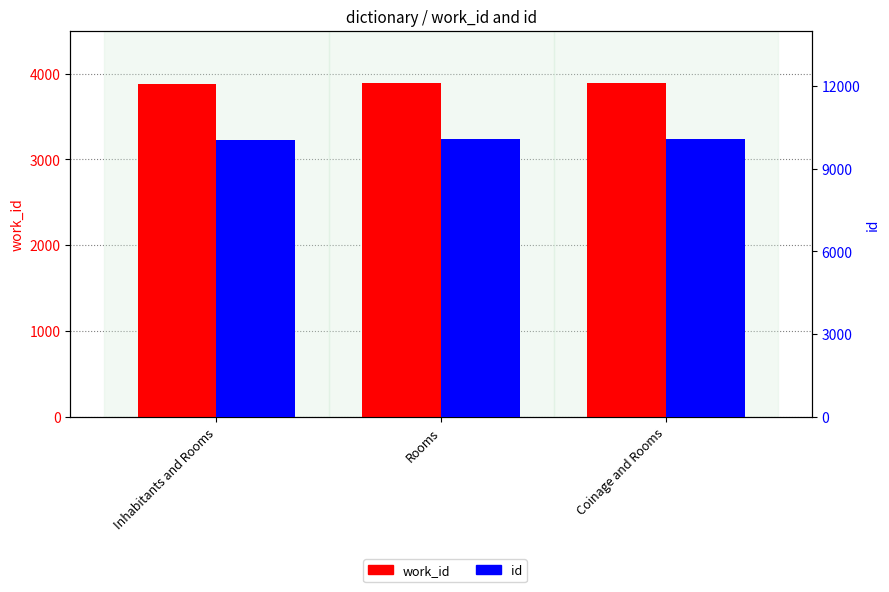

At which label does id first exceed 10067?

Rooms